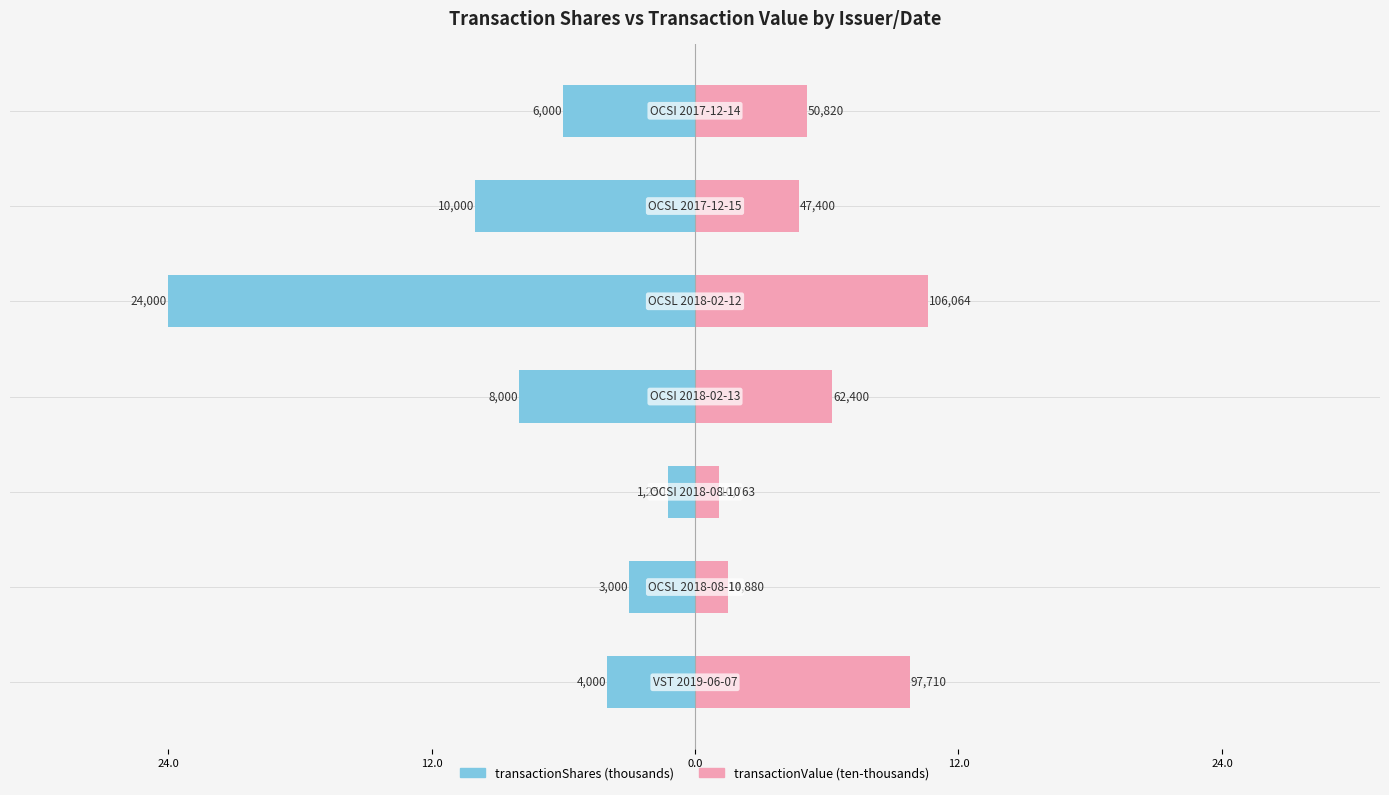

What is the difference between the transactionShares (thousands) values at 6 and 24.0?

18.0